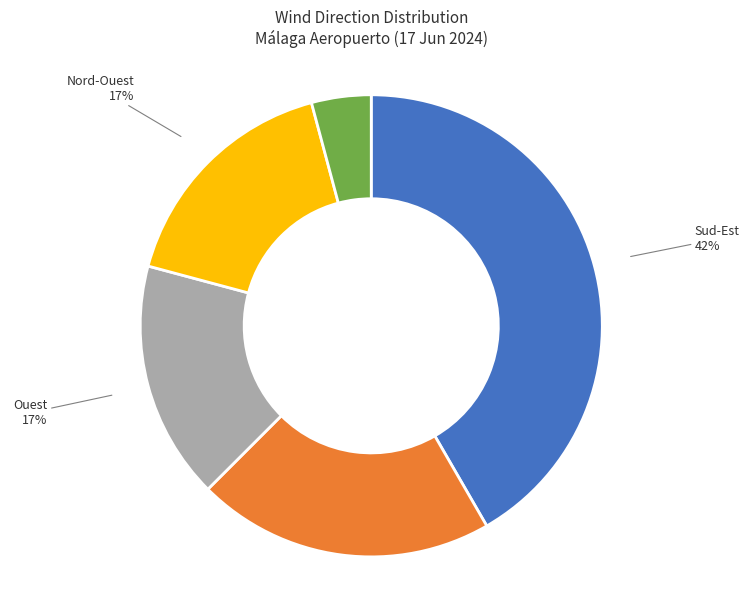

Which category has the smallest portion of the pie?

Sud-Ouest